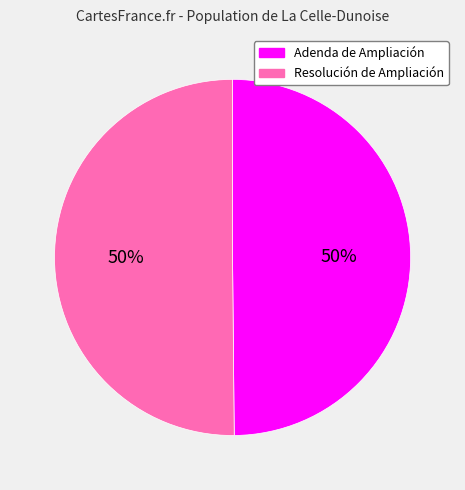

What percentage is the Adenda de Ampliación slice, to the nearest percent?

50%